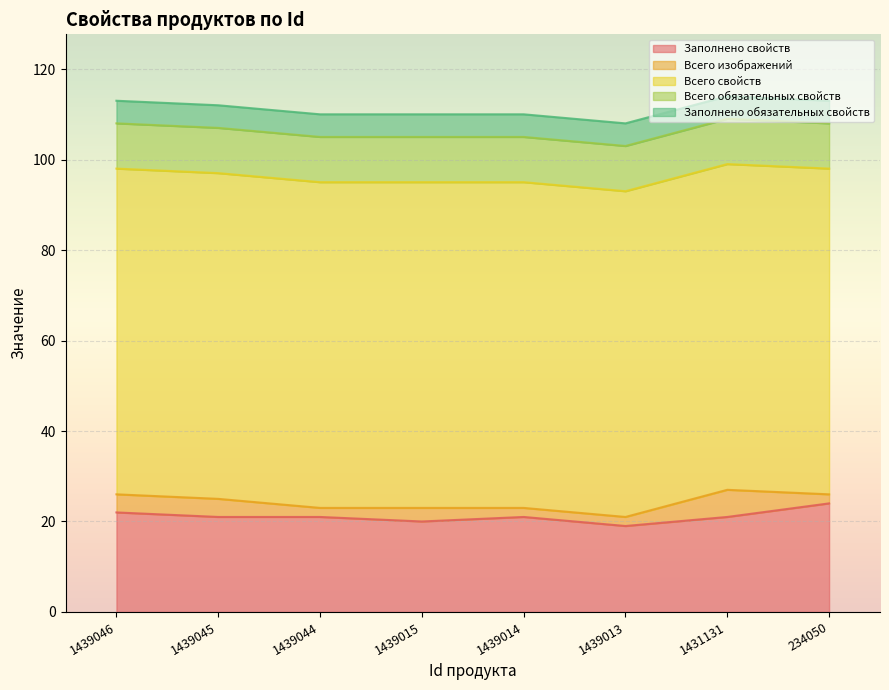

Between 1439013 and 1439045, which is larger?

1439045